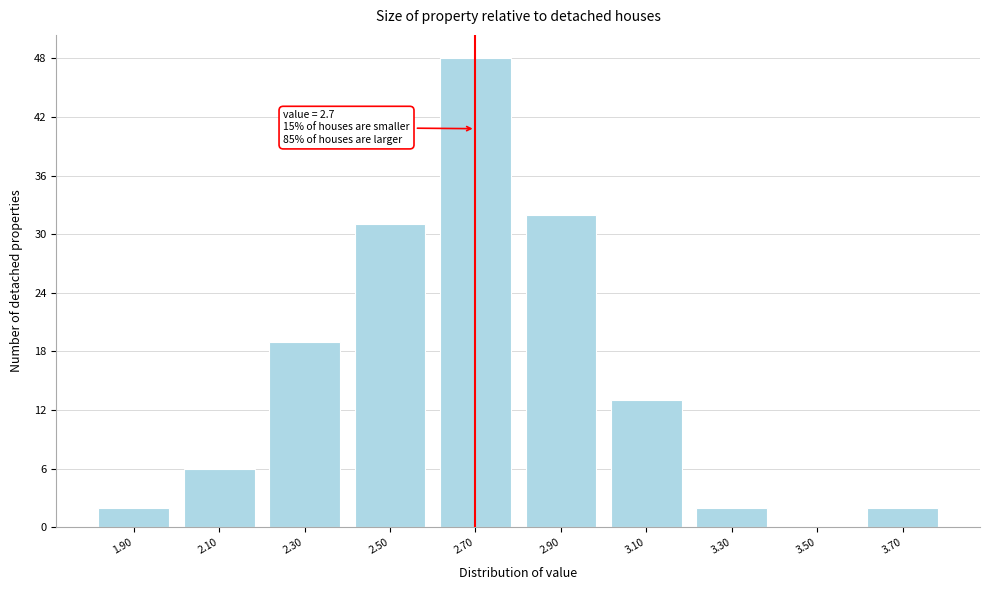

Which range on the x-axis has the tallest bar?

2.6 to 2.8